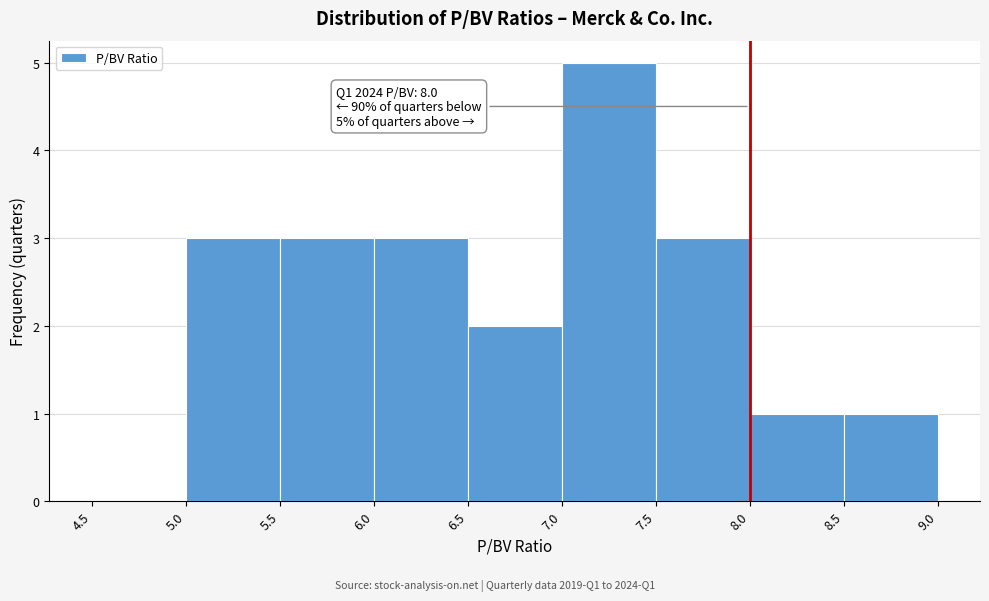

Which range on the x-axis has the tallest bar?

7.0 to 7.5